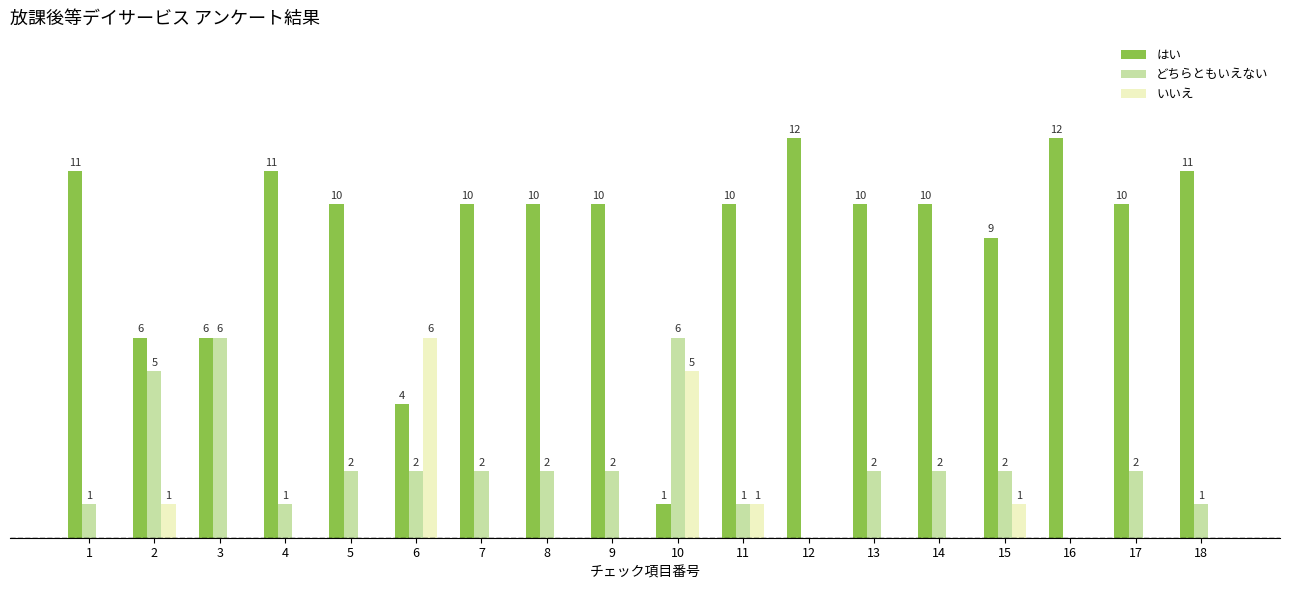

Which series has the largest total across all categories?

はい